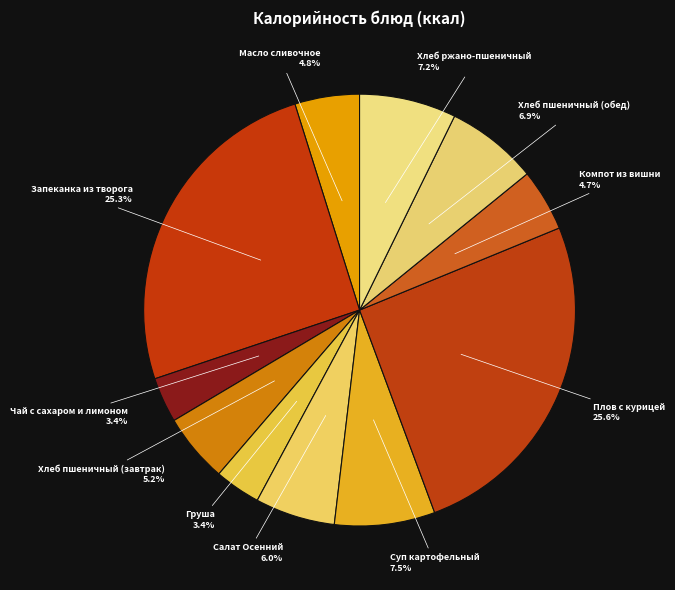

Does any single category account for the majority?

No